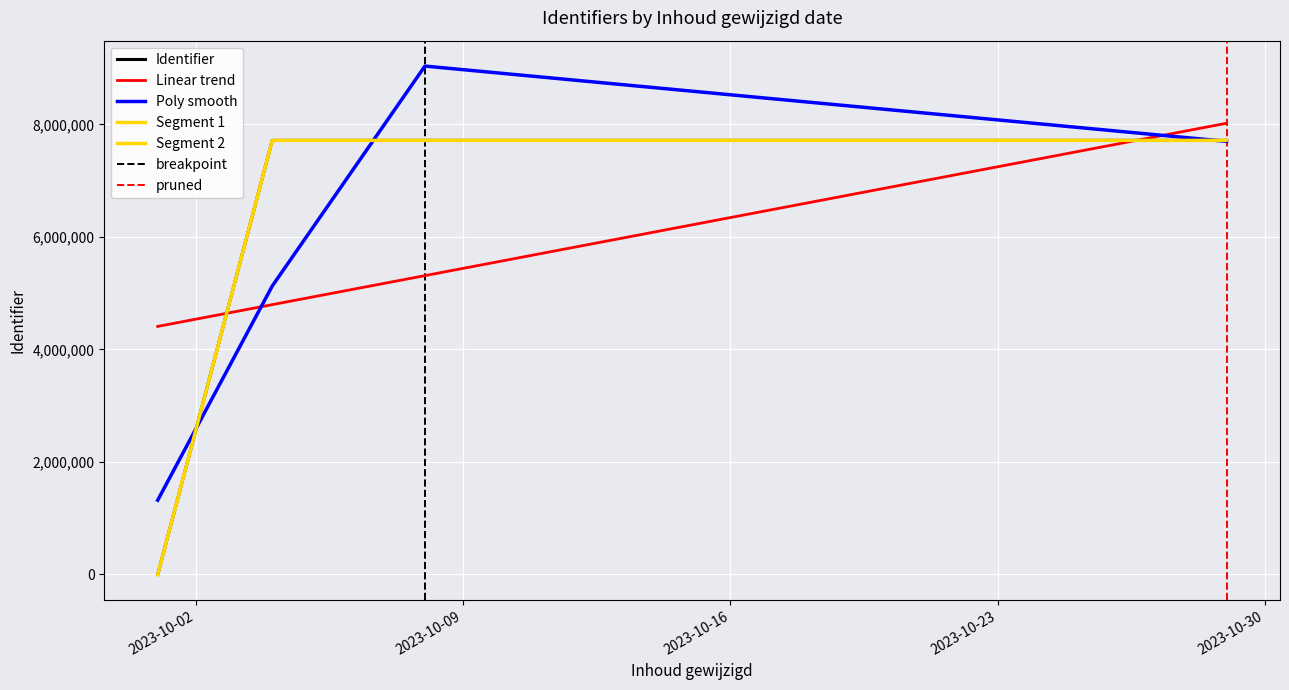

Which category has the lowest value across all series?

2023-10-01